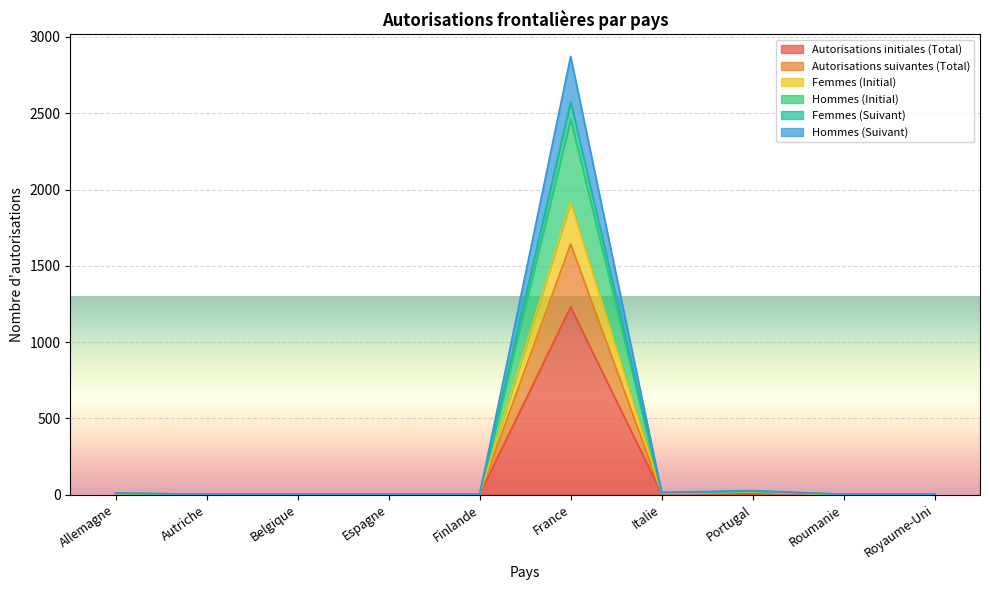

True or false: Hommes (Suivant) has more than 2 interior local peaks.

True